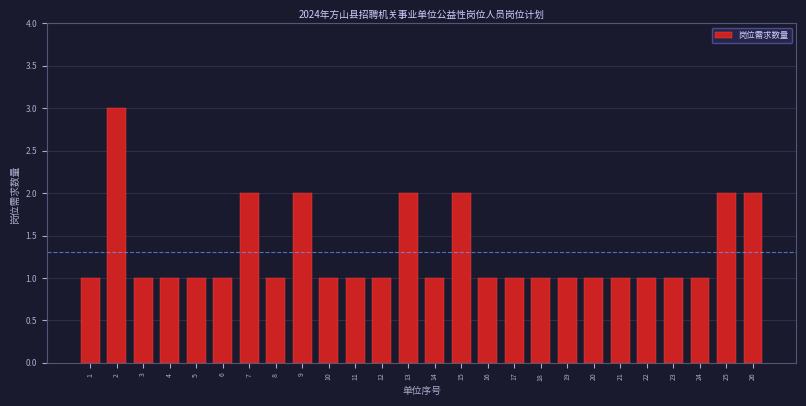

Reading right to left, transcribe all the data shown in this chart.

26=2	25=2	24=1	23=1	22=1	21=1	20=1	19=1	18=1	17=1	16=1	15=2	14=1	13=2	12=1	11=1	10=1	9=2	8=1	7=2	6=1	5=1	4=1	3=1	2=3	1=1